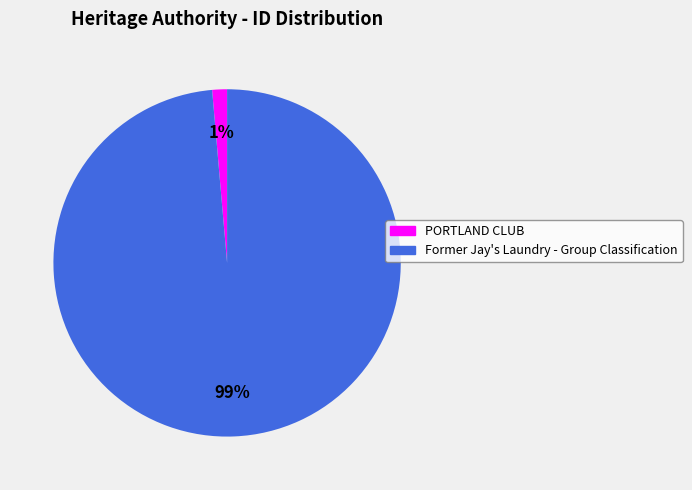

How many slices are in this pie chart?

2